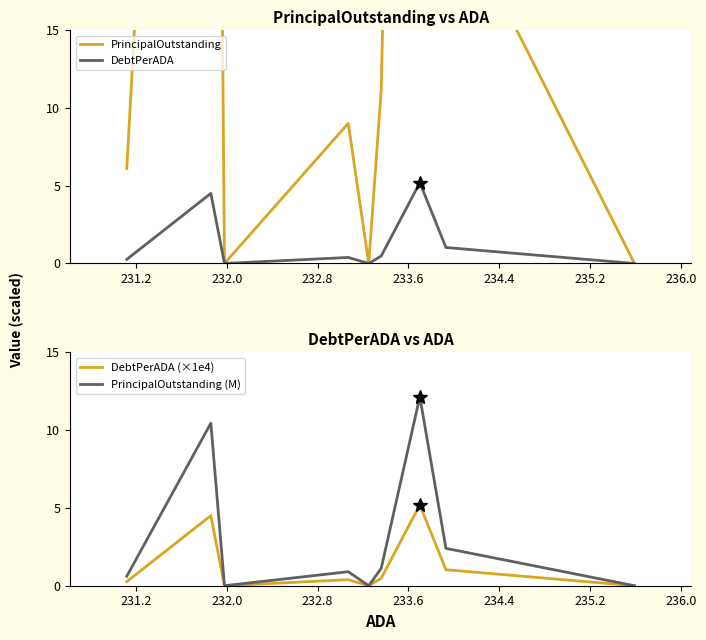

What is the highest value of the DebtPerADA (×1e4) series?

5.2